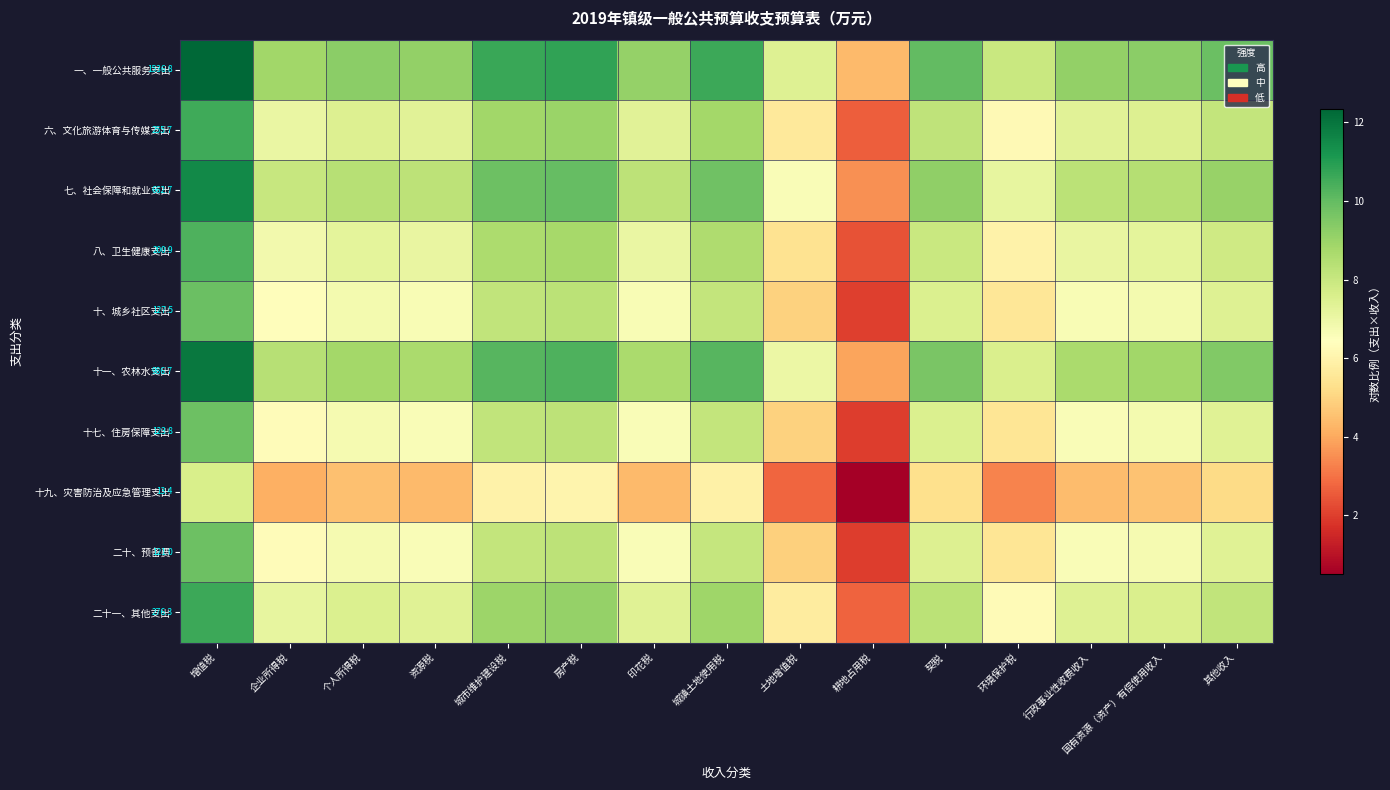

How many data points in 十、城乡社区支出 are above 6?

12